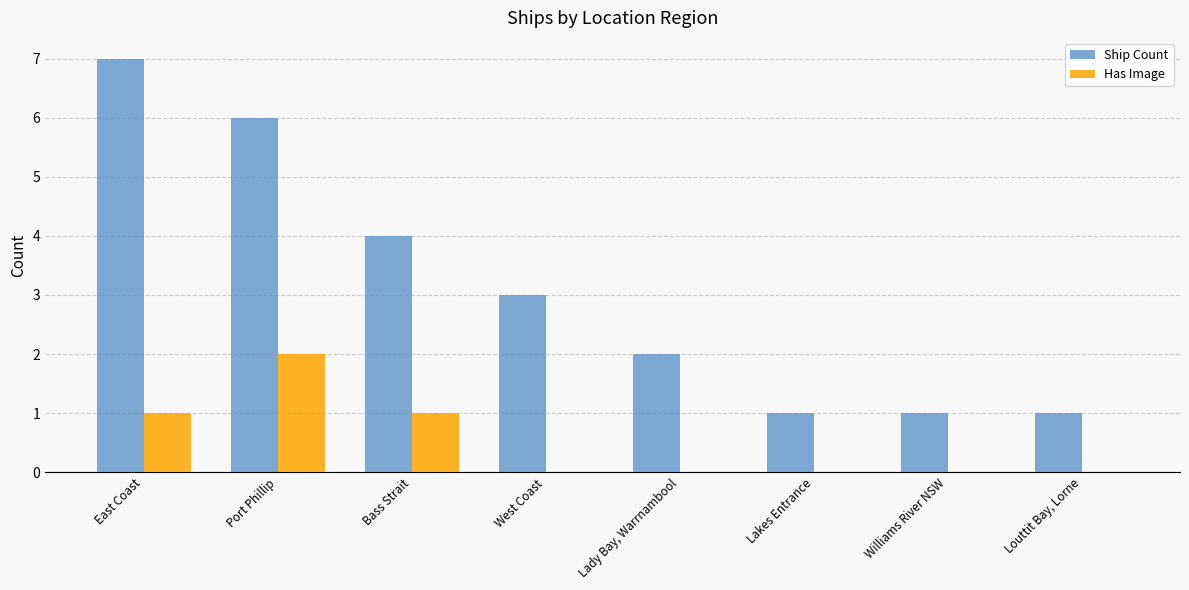

How many groups of bars are there?

8